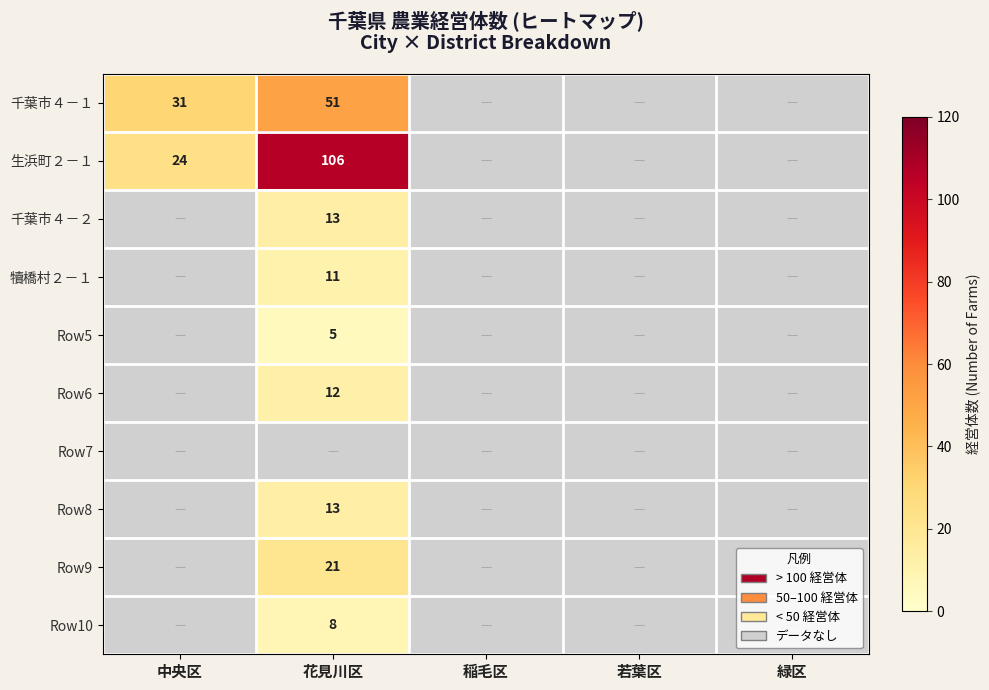

Which category has the highest value across all series?

花見川区